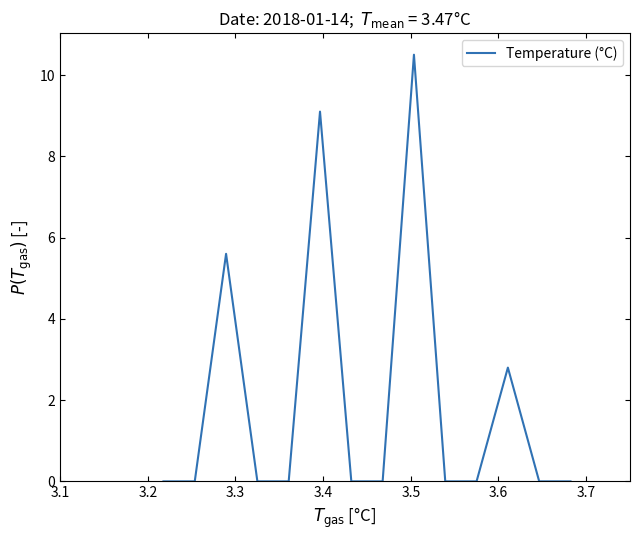

Reading left to right, transcribe all the data shown in this chart.

0.0	0.0	5.6	0.0	0.0	9.1	0.0	0.0	10.5	0.0	0.0	2.8	0.0	0.0